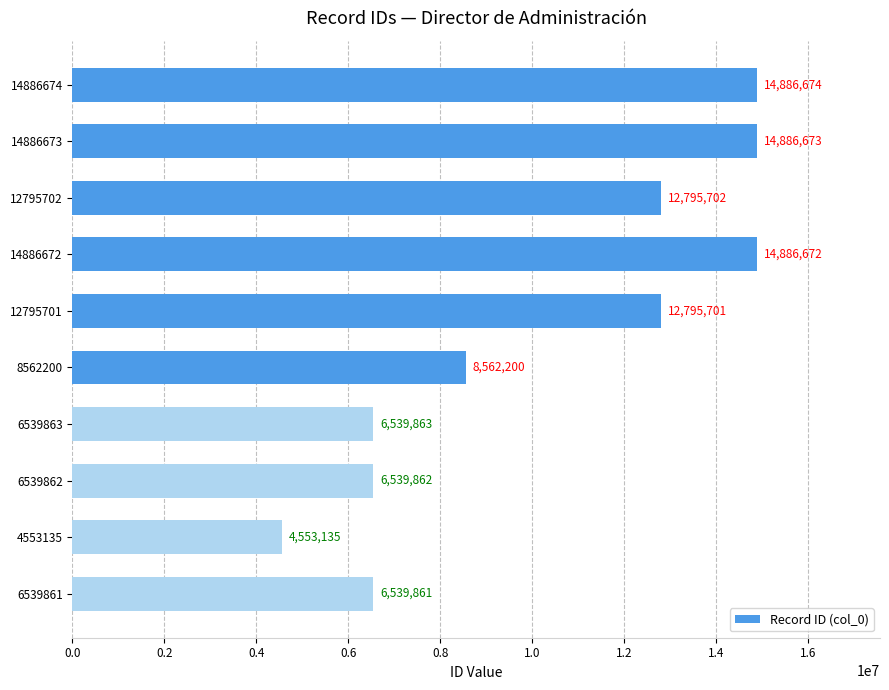

Reading top to bottom, what are all the values shown in this chart?

14886674	14886673	12795702	14886672	12795701	8562200	6539863	6539862	4553135	6539861